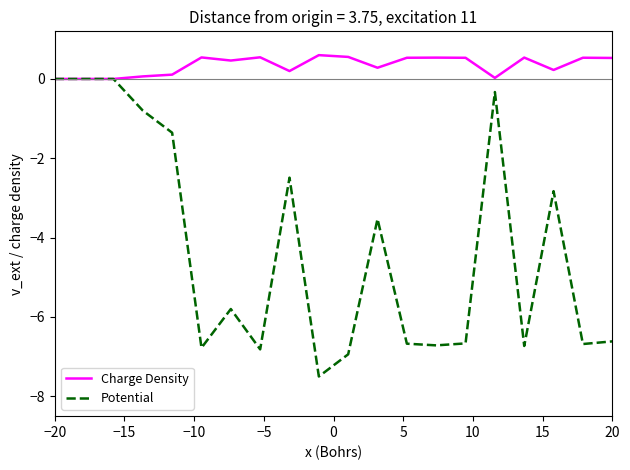

In Charge Density, how many points are higher than both neighbors (excluding endpoints)?

6